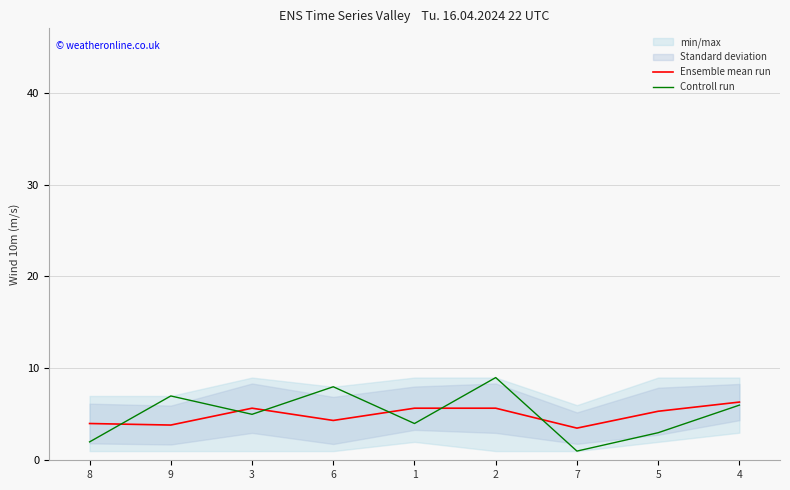

In Controll run, how many points are higher than both neighbors (excluding endpoints)?

3